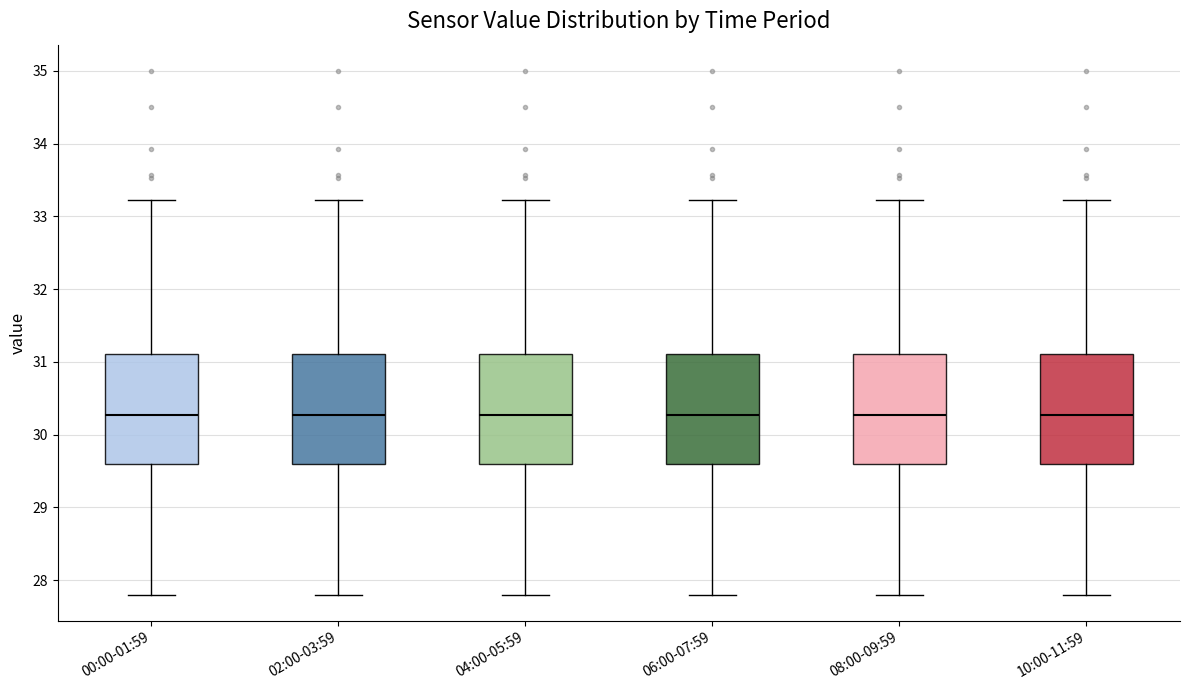

Where is the upper edge of the box for 08:00-09:59 on the y-axis? The values are not printed on the chart, so give them approximately, as read against the axis.

31.1